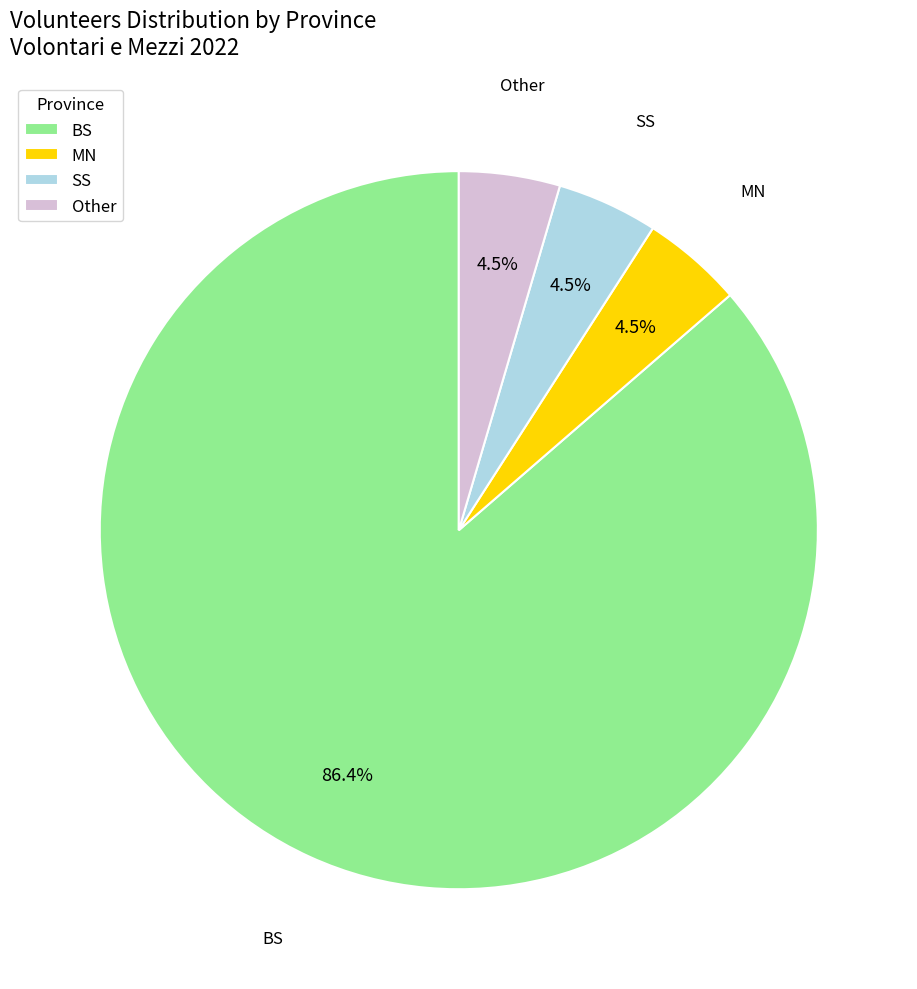

Which slice is the largest?

BS